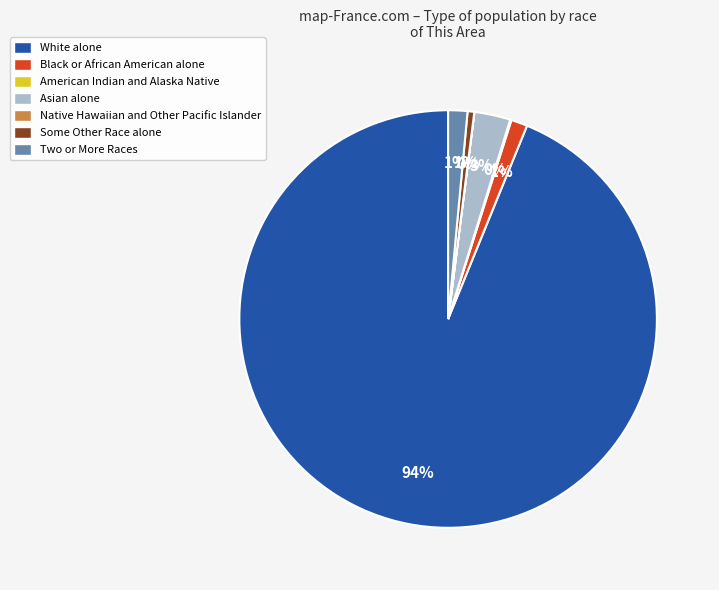

To the nearest percent, what portion does Two or More Races represent?

1%